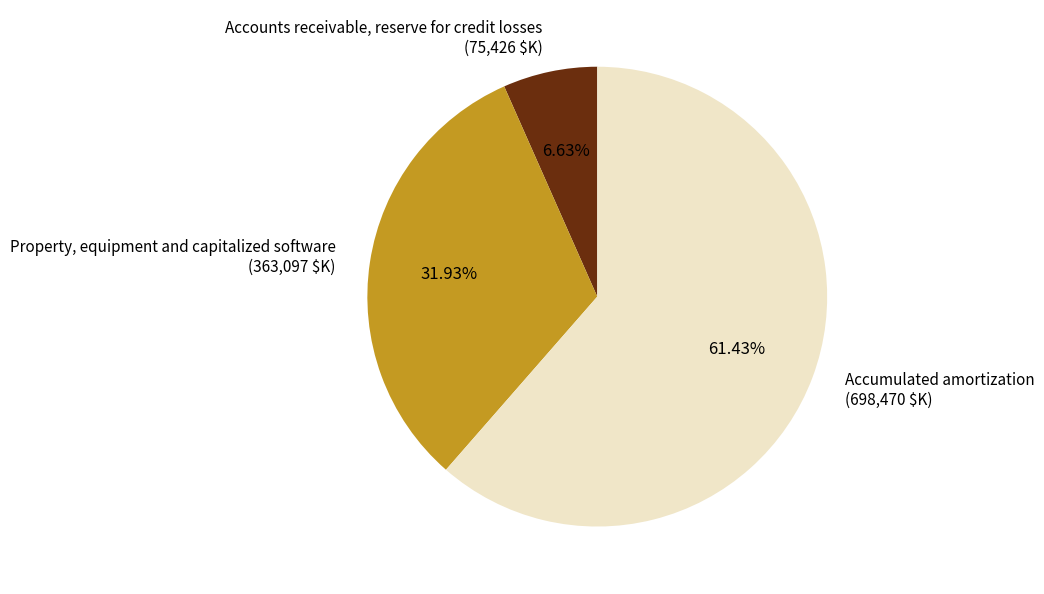

What is the largest slice in the pie chart?

Accumulated amortization